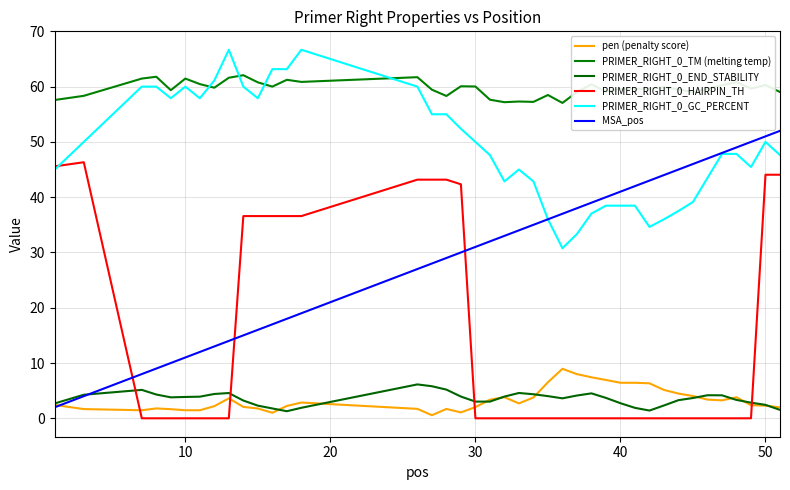

Does the chart display data point markers on the line(s)?

No